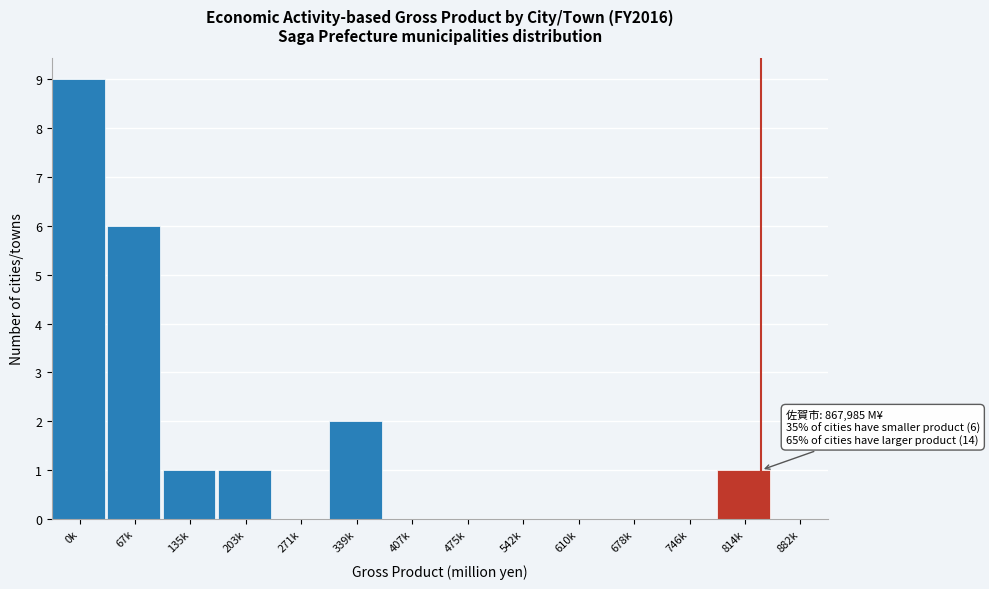

Reading left to right, list all the values displayed in this chart.

0k=9	67k=6	135k=1	203k=1	271k=0	339k=2	407k=0	475k=0	542k=0	610k=0	678k=0	746k=0	814k=1	882k=0